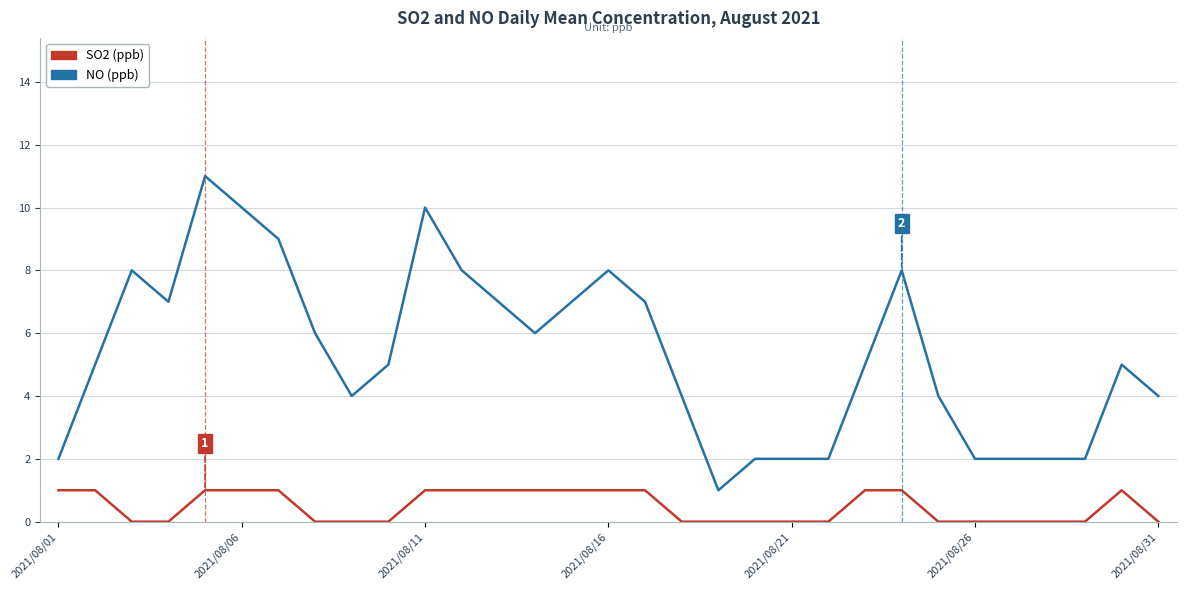

Count the number of data series in this chart.

2